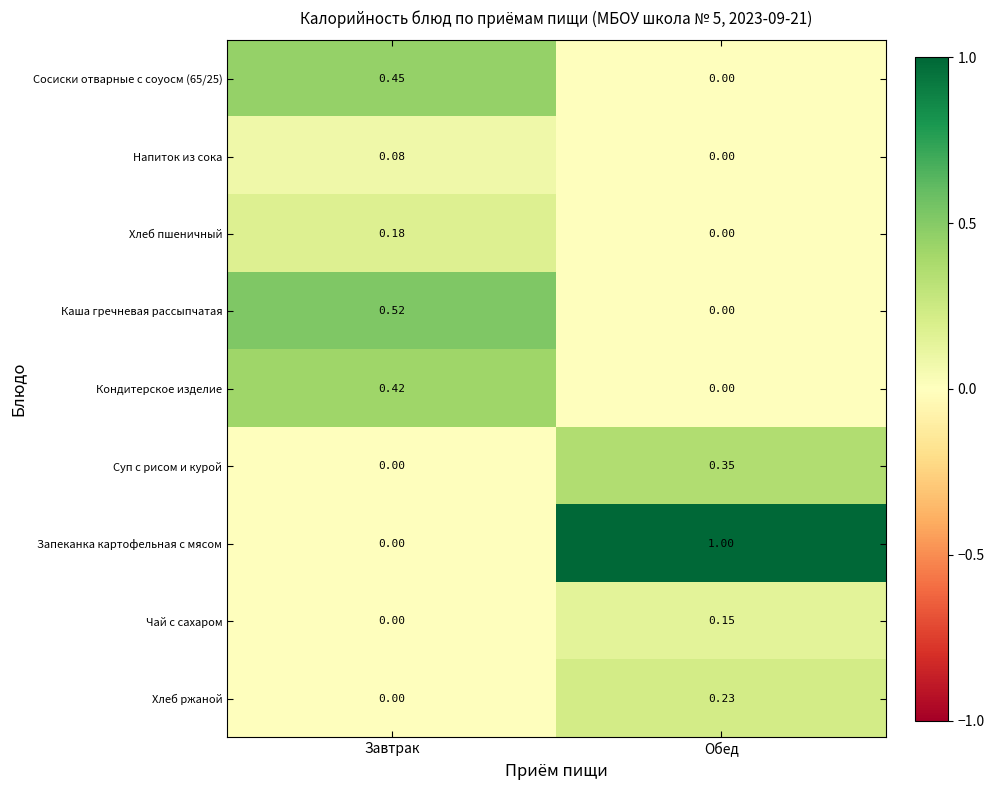

At which category is the sum across all series the highest?

Обед